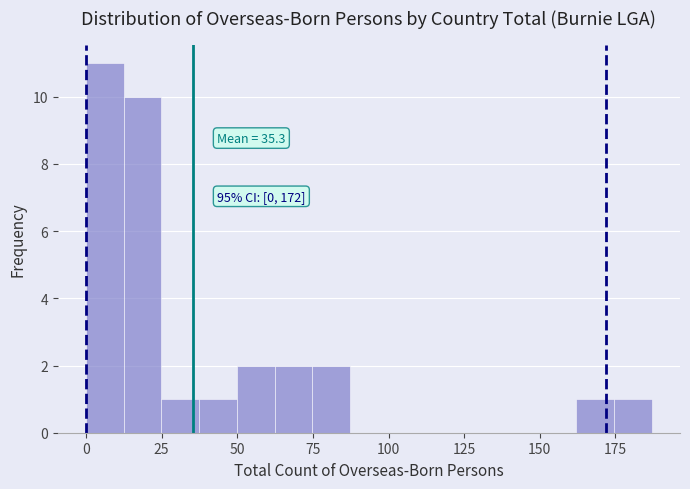

Read against the x-axis, roughly where is the centre of the tallest bar?

5